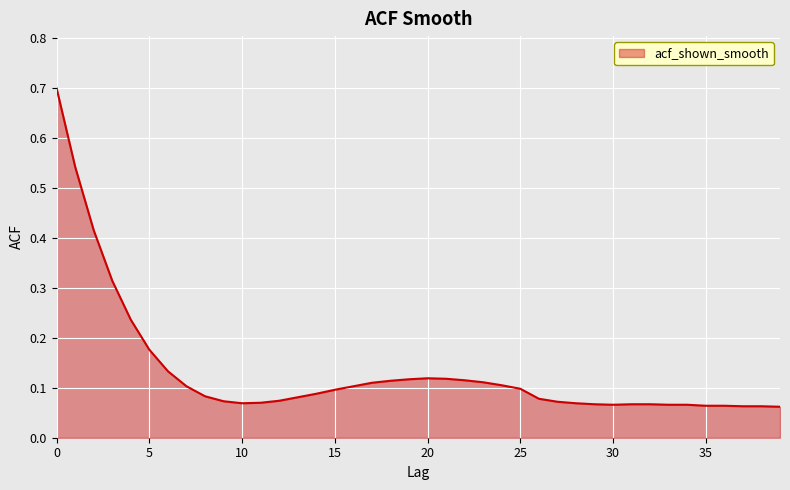

What is the difference between the maximum and minimum values?

0.6